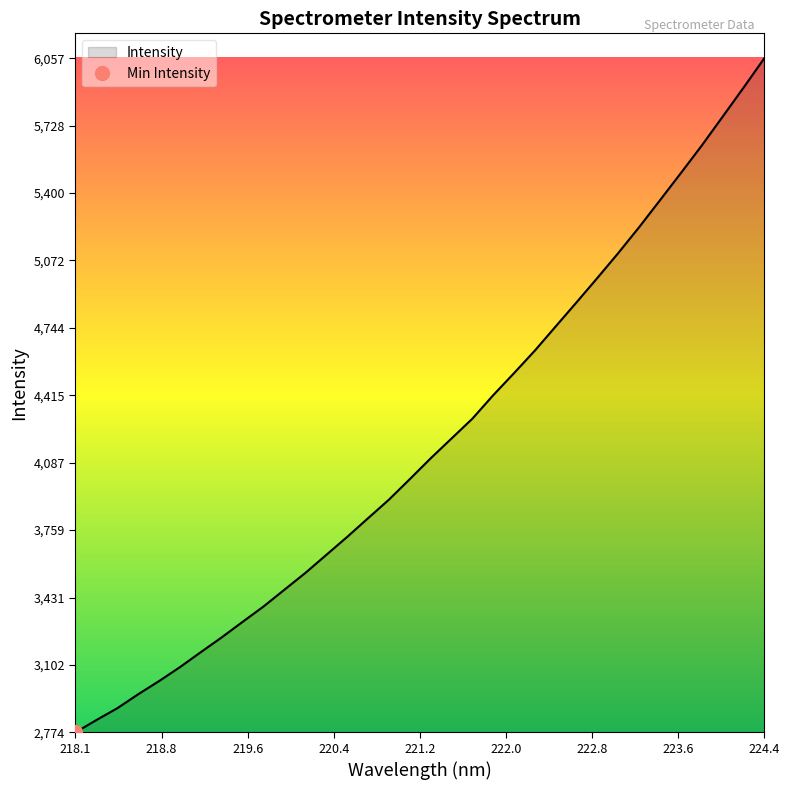

What is the lowest value of the Intensity series?

2774.7